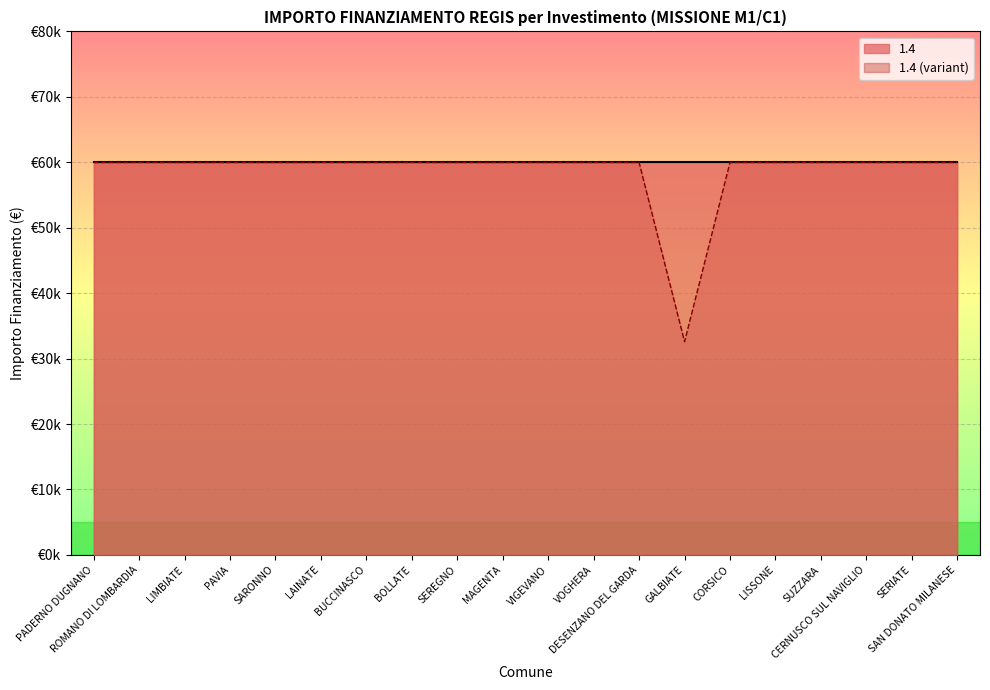

Rank the categories by value from highest to lowest.

PADERNO DUGNANO, ROMANO DI LOMBARDIA, LIMBIATE, PAVIA, SARONNO, LAINATE, BUCCINASCO, BOLLATE, SEREGNO, MAGENTA, VIGEVANO, VOGHERA, DESENZANO DEL GARDA, CORSICO, LISSONE, SUZZARA, CERNUSCO SUL NAVIGLIO, SERIATE, SAN DONATO MILANESE, GALBIATE